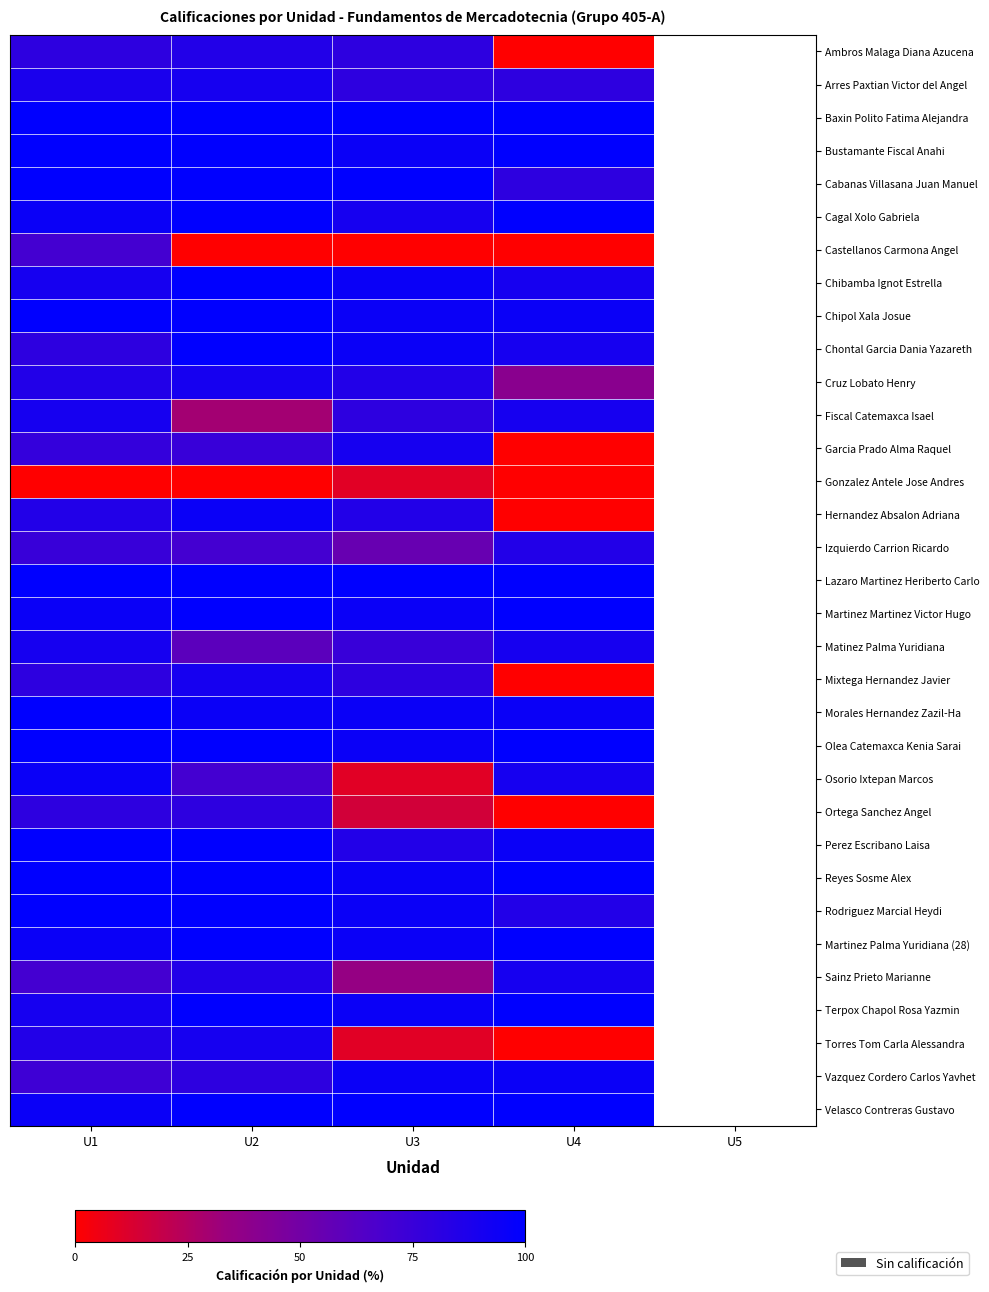

What is the total value across all series at U4?

2290.0